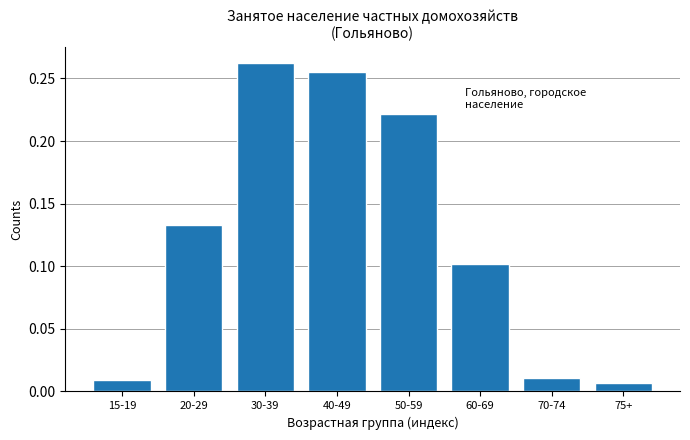

Between 40-49 and 15-19, which is larger?

40-49